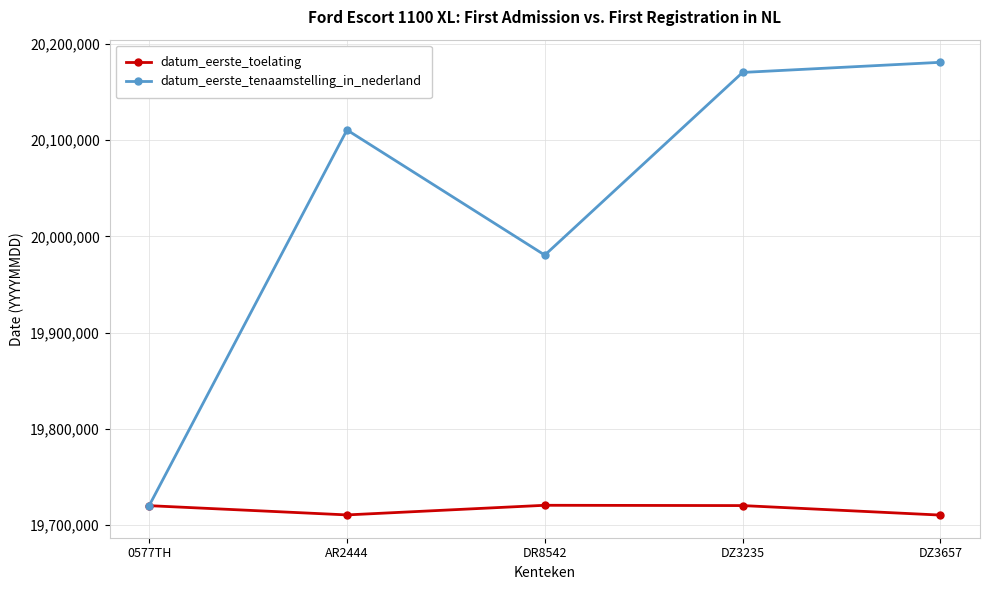

What is the approximate value of datum_eerste_toelating at AR2444?

19710505